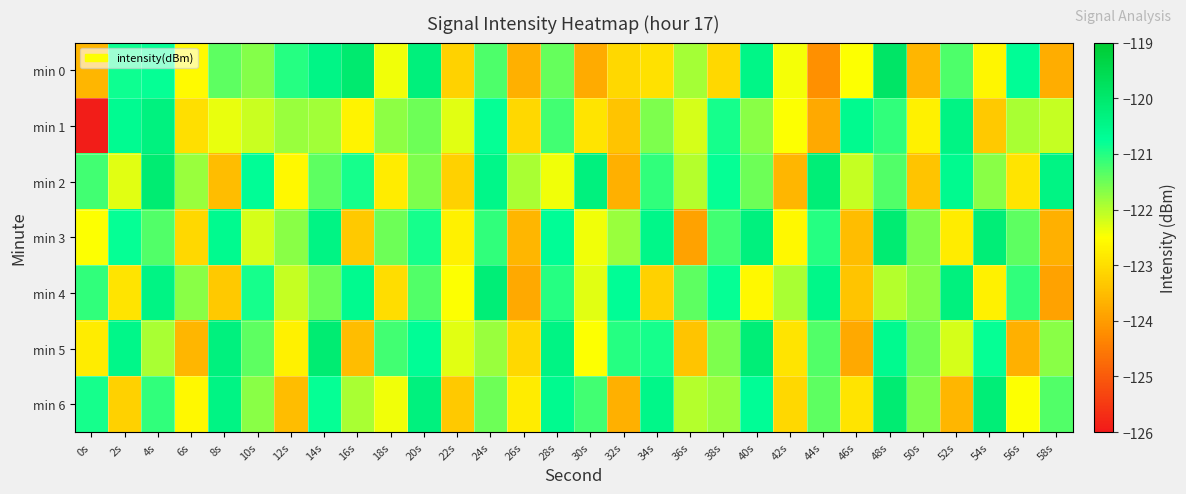

How many distinct data groups are displayed?

7